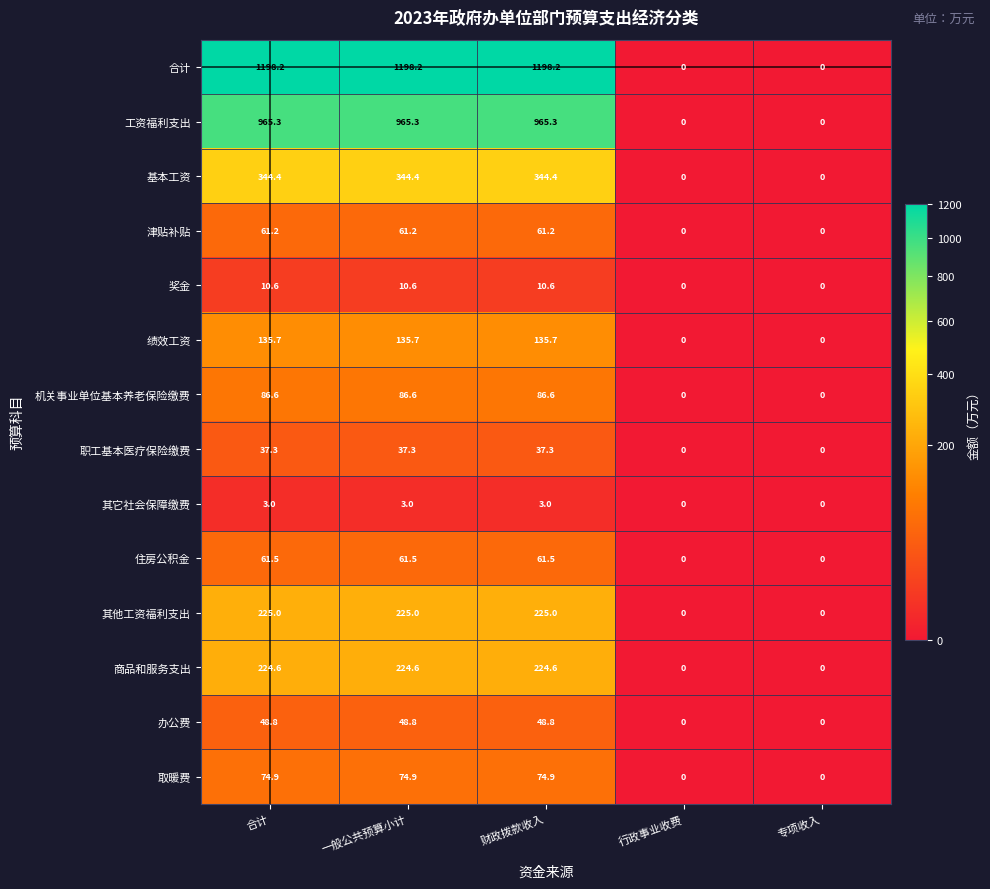

At how many categories does at least one series exceed 510?

3